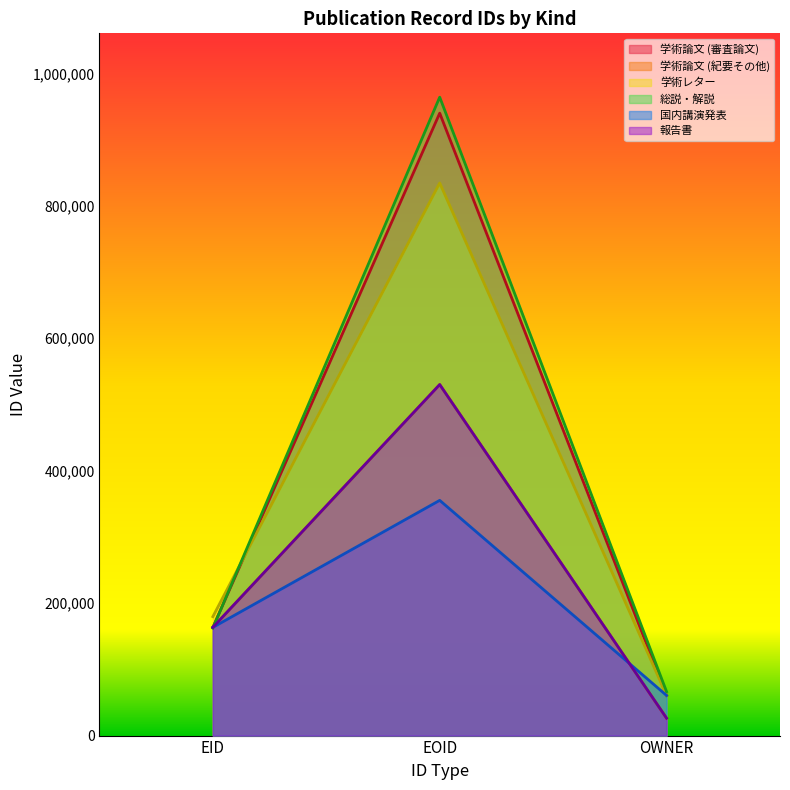

What is the label of the 3rd point from the right?

EID